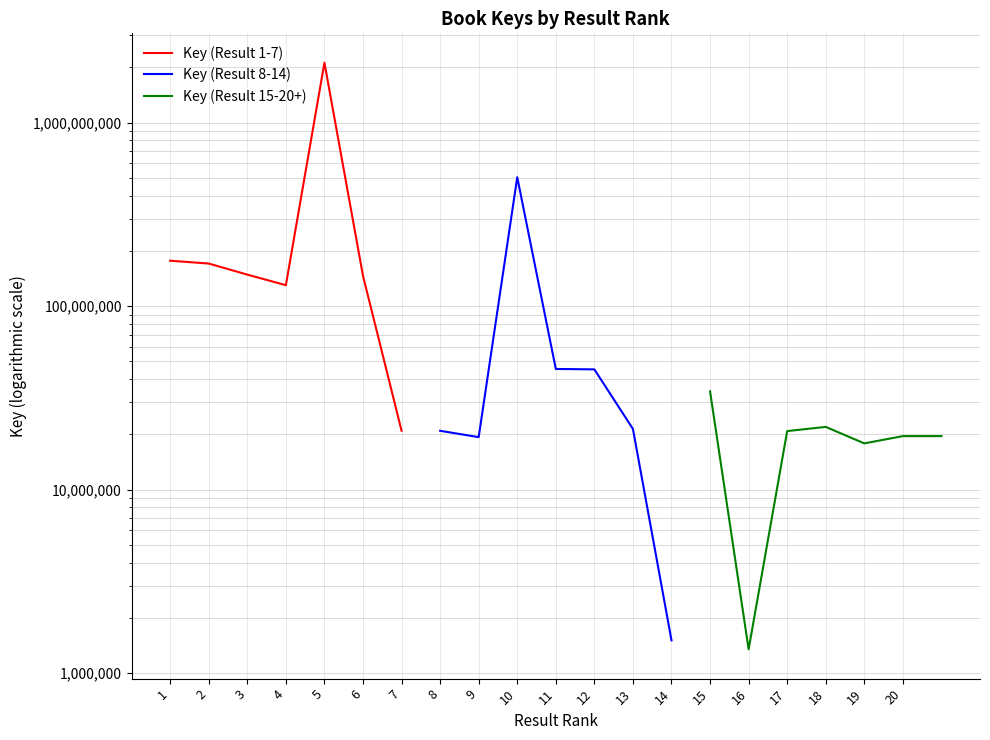

True or false: Key (Result 1-7) and Key (Result 15-20+) intersect in this chart.

False